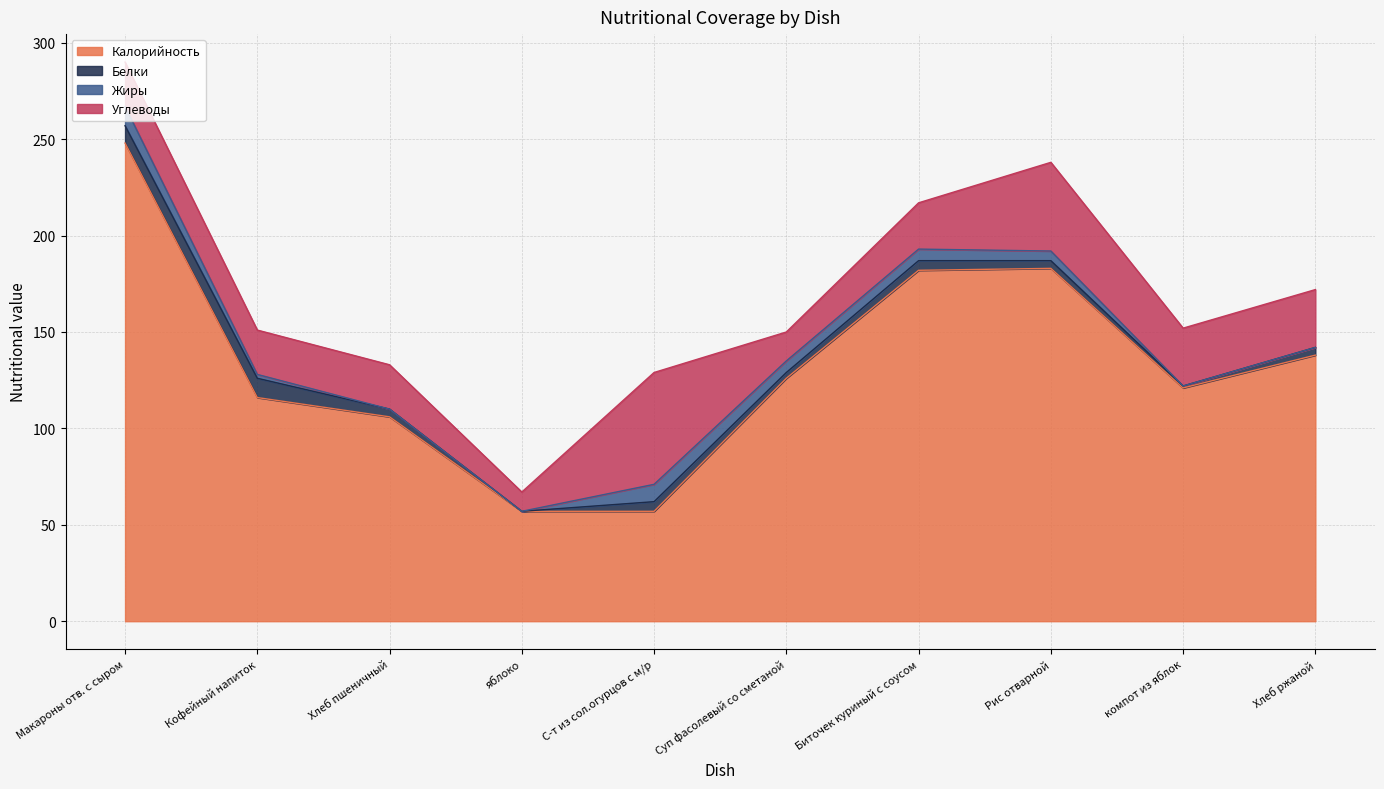

Reading left to right, list all the values displayed in this chart.

Калорийность: Макароны отв. с сыром=248	Кофейный напиток=116	Хлеб пшеничный=106	яблоко=57	С-т из сол.огурцов с м/р=57	Суп фасолевый со сметаной=126	Биточек куриный с соусом=182	Рис отварной=183	компот из яблок=121	Хлеб ржаной=138
Белки: Макароны отв. с сыром=9	Кофейный напиток=10	Хлеб пшеничный=4	яблоко=0	С-т из сол.огурцов с м/р=5	Суп фасолевый со сметаной=3	Биточек куриный с соусом=5	Рис отварной=4	компот из яблок=1	Хлеб ржаной=4
Жиры: Макароны отв. с сыром=10	Кофейный напиток=2	Хлеб пшеничный=0	яблоко=0	С-т из сол.огурцов с м/р=9	Суп фасолевый со сметаной=6	Биточек куриный с соусом=6	Рис отварной=5	компот из яблок=0	Хлеб ржаной=0
Углеводы: Макароны отв. с сыром=23	Кофейный напиток=23	Хлеб пшеничный=23	яблоко=10	С-т из сол.огурцов с м/р=58	Суп фасолевый со сметаной=15	Биточек куриный с соусом=24	Рис отварной=46	компот из яблок=30	Хлеб ржаной=30